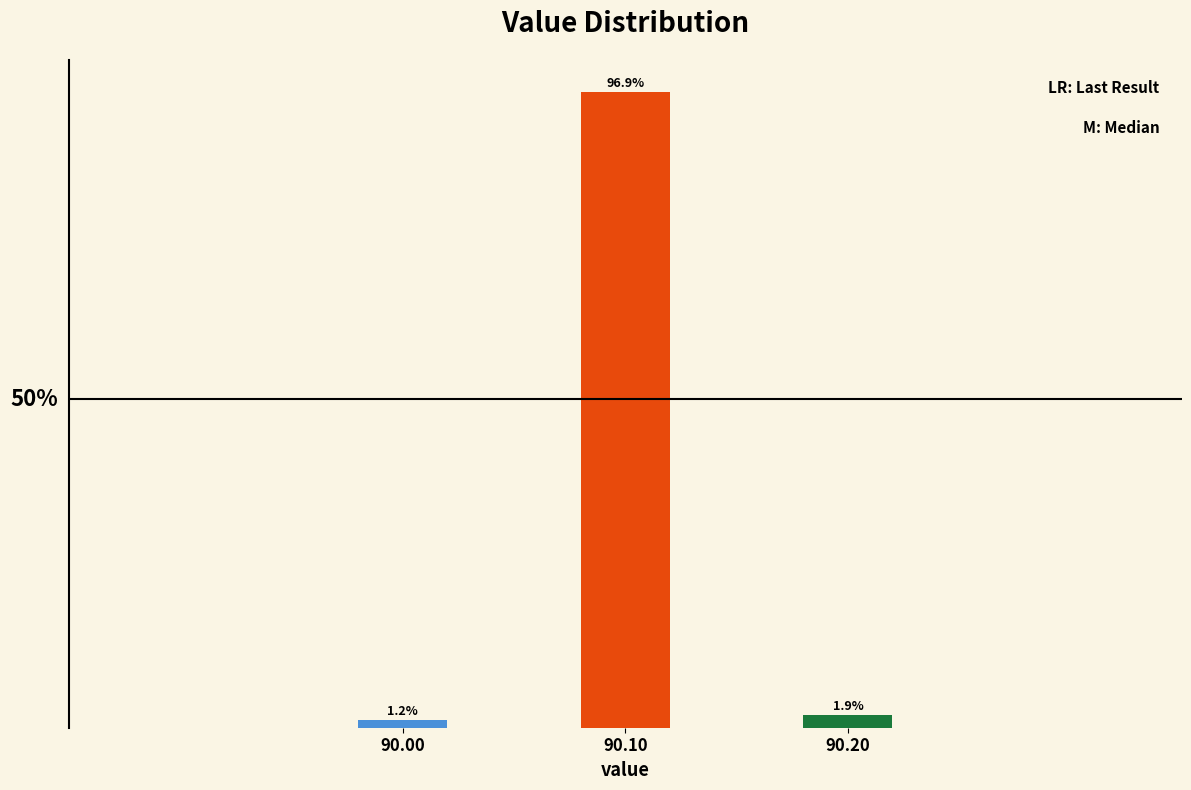

Rank the categories by value from highest to lowest.

90.10, 90.20, 90.00